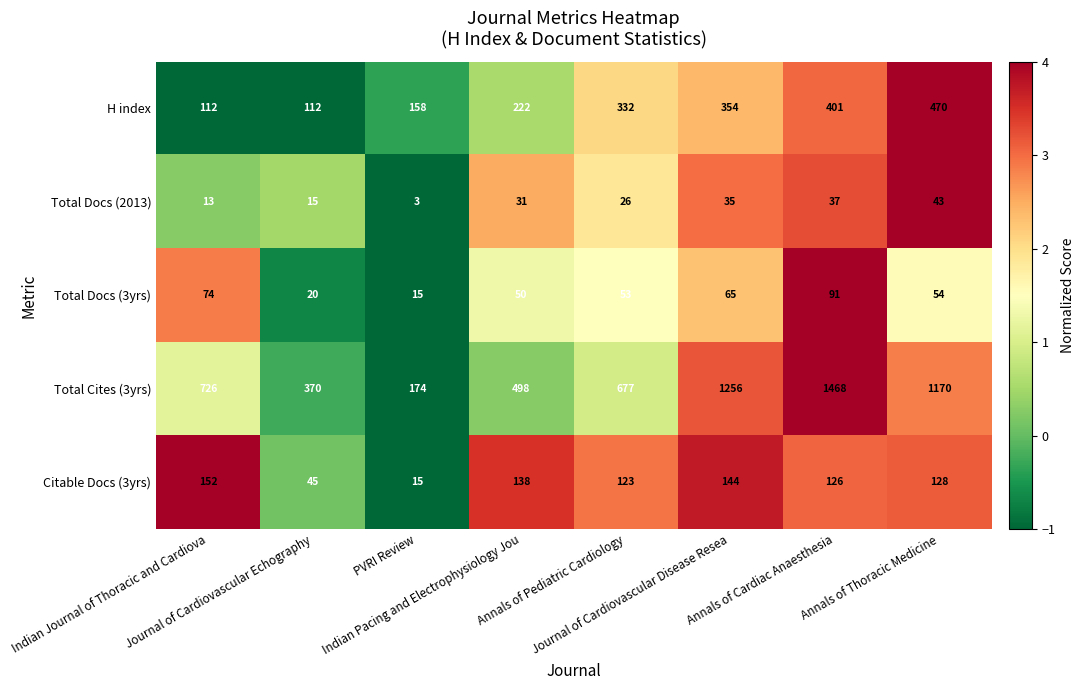

What is the difference between the highest and lowest values at Indian Journal of Thoracic and Cardiova?

713